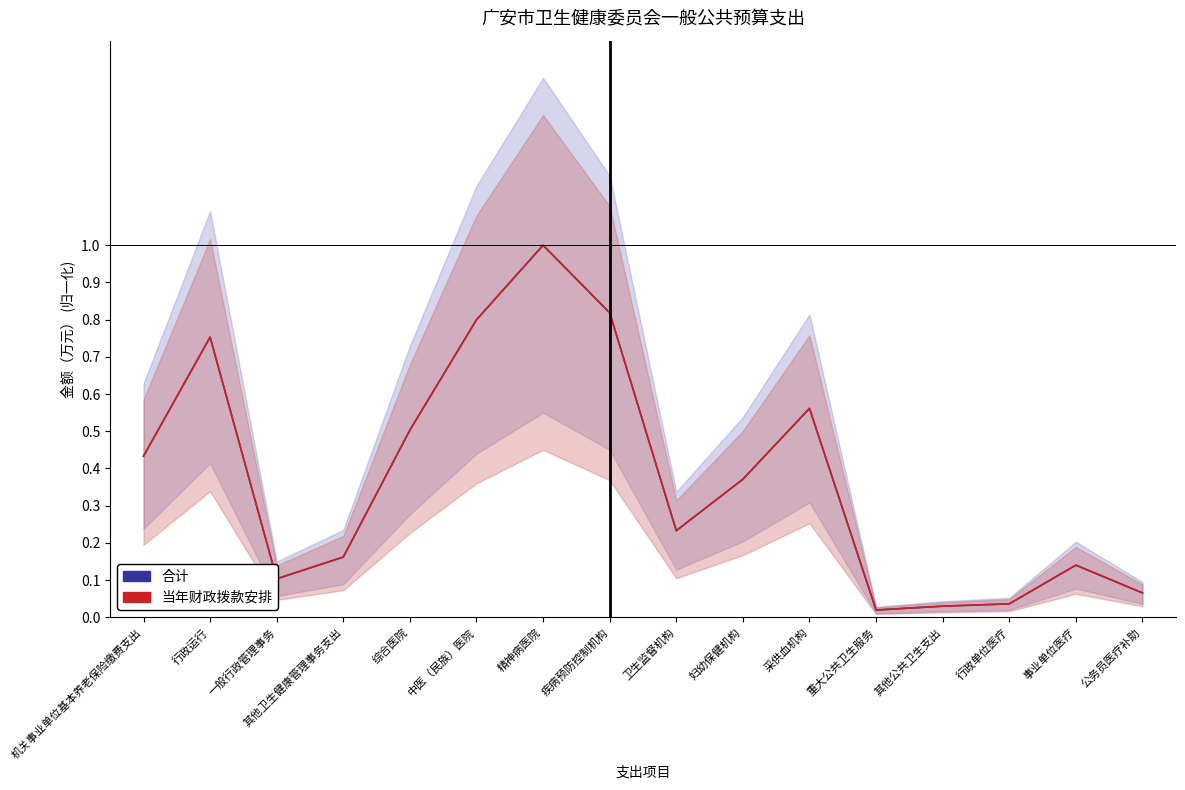

Where is the first local minimum for 当年财政拨款安排?

一般行政管理事务